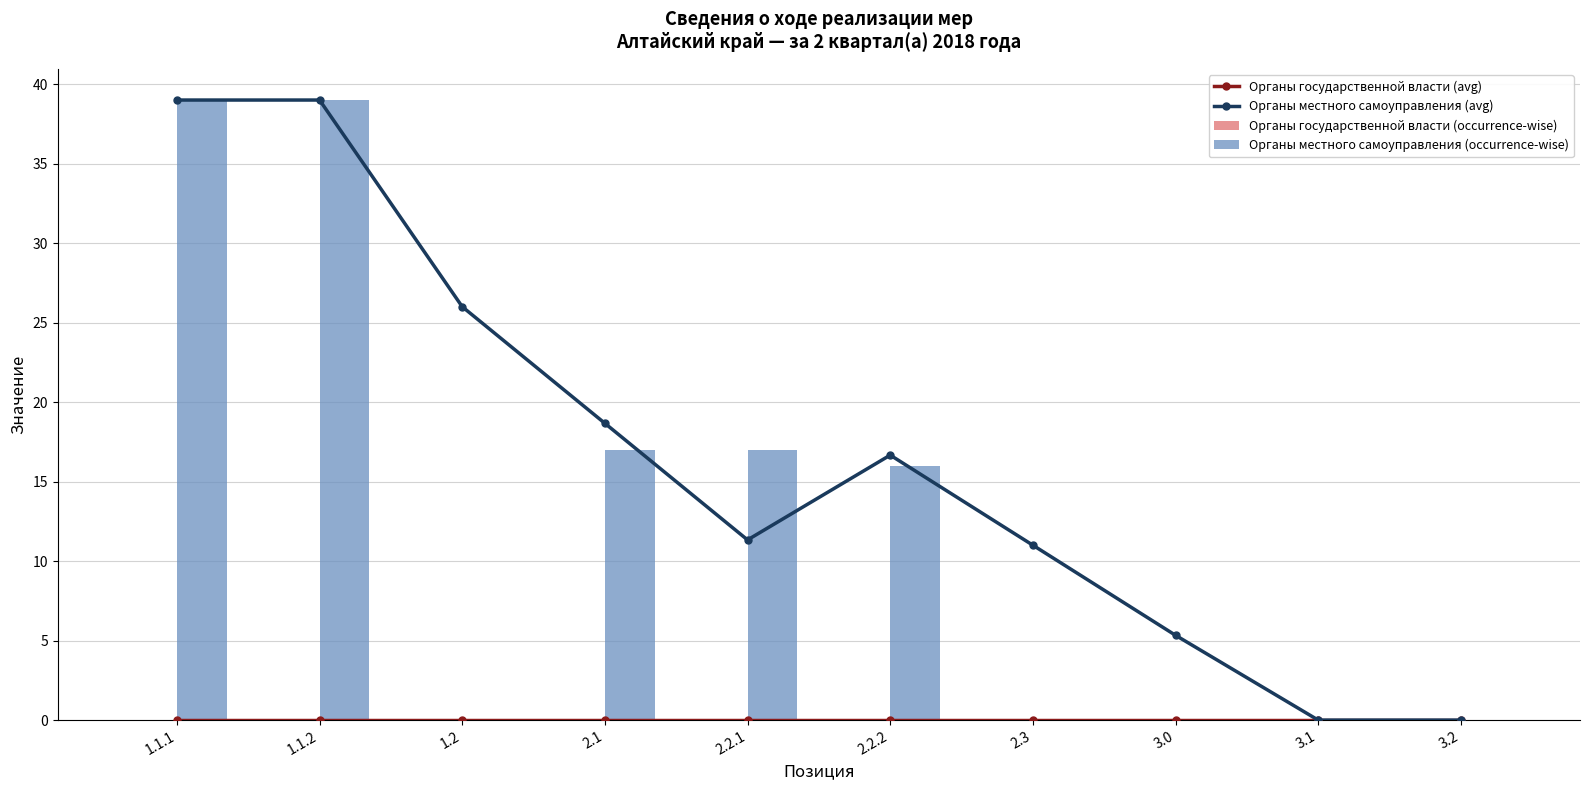

Which has a higher value, 1.1.2 or 2.1?

1.1.2